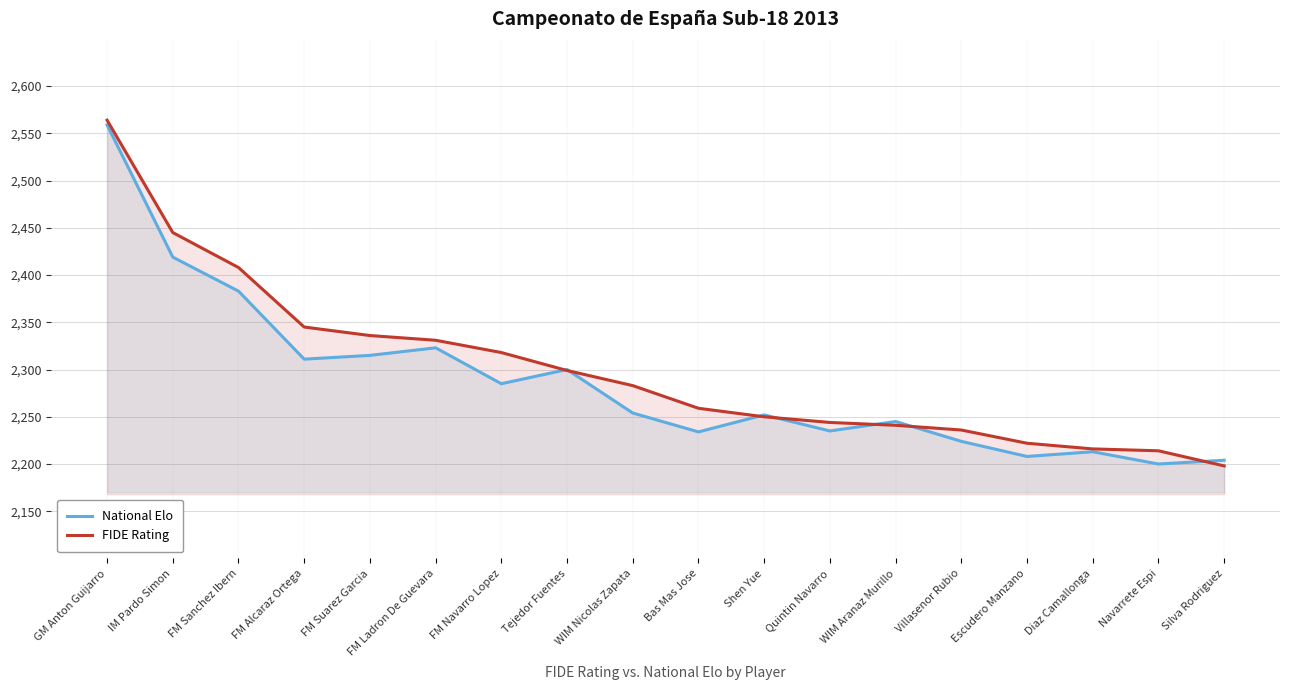

What is the label of the 6th point from the right?

WIM Aranaz Murillo